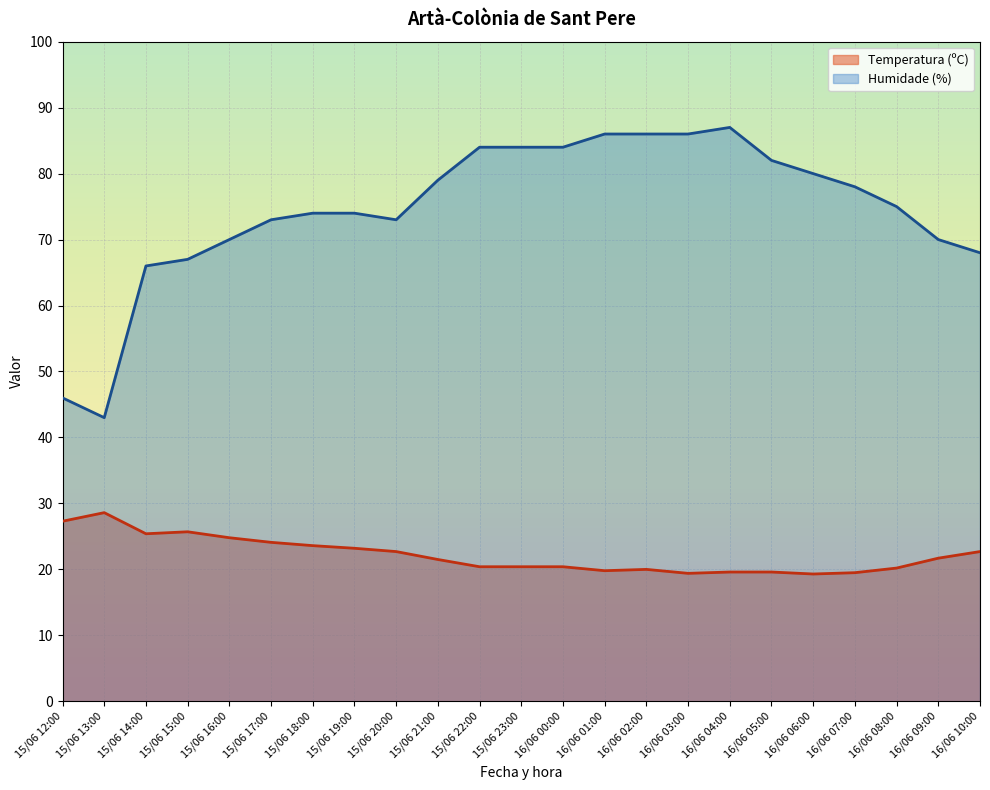

How many interior local valleys does the Temperatura (ºC) series have?

4